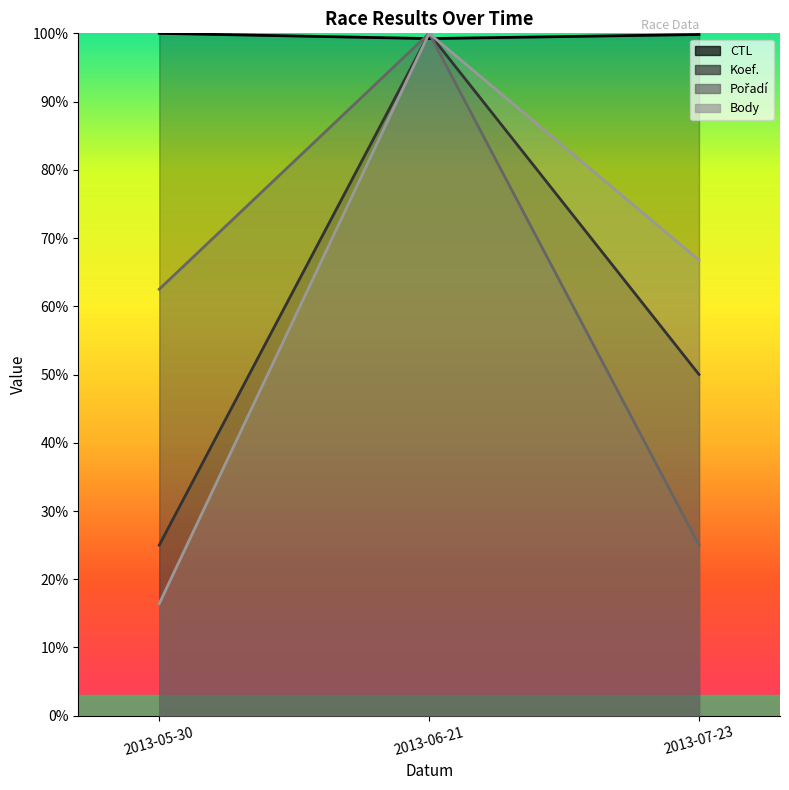

What value does the Pořadí series have at 2013-06-21?

1.0